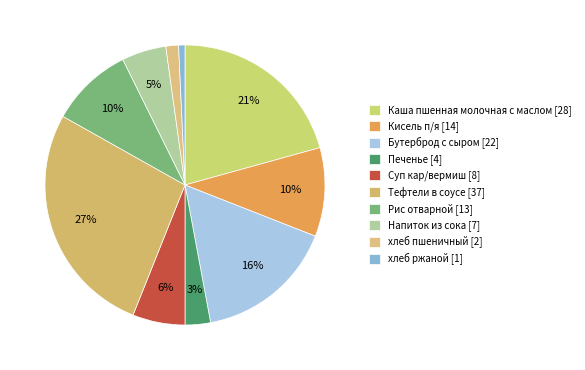

Is хлеб пшеничный the majority of the pie?

No